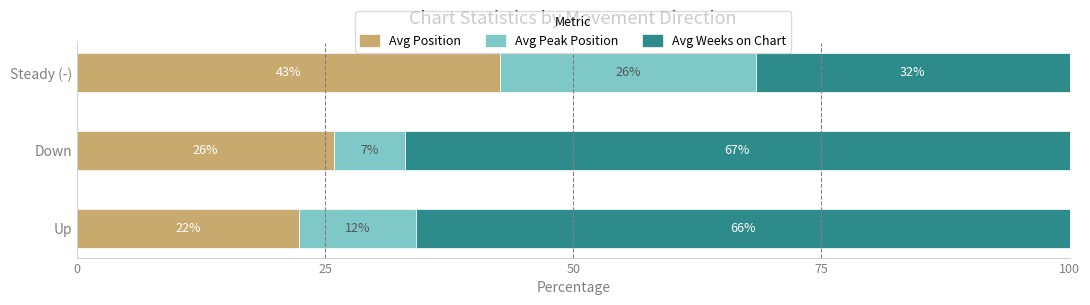

What are all the series names shown in the legend?

Avg Position, Avg Peak Position, Avg Weeks on Chart